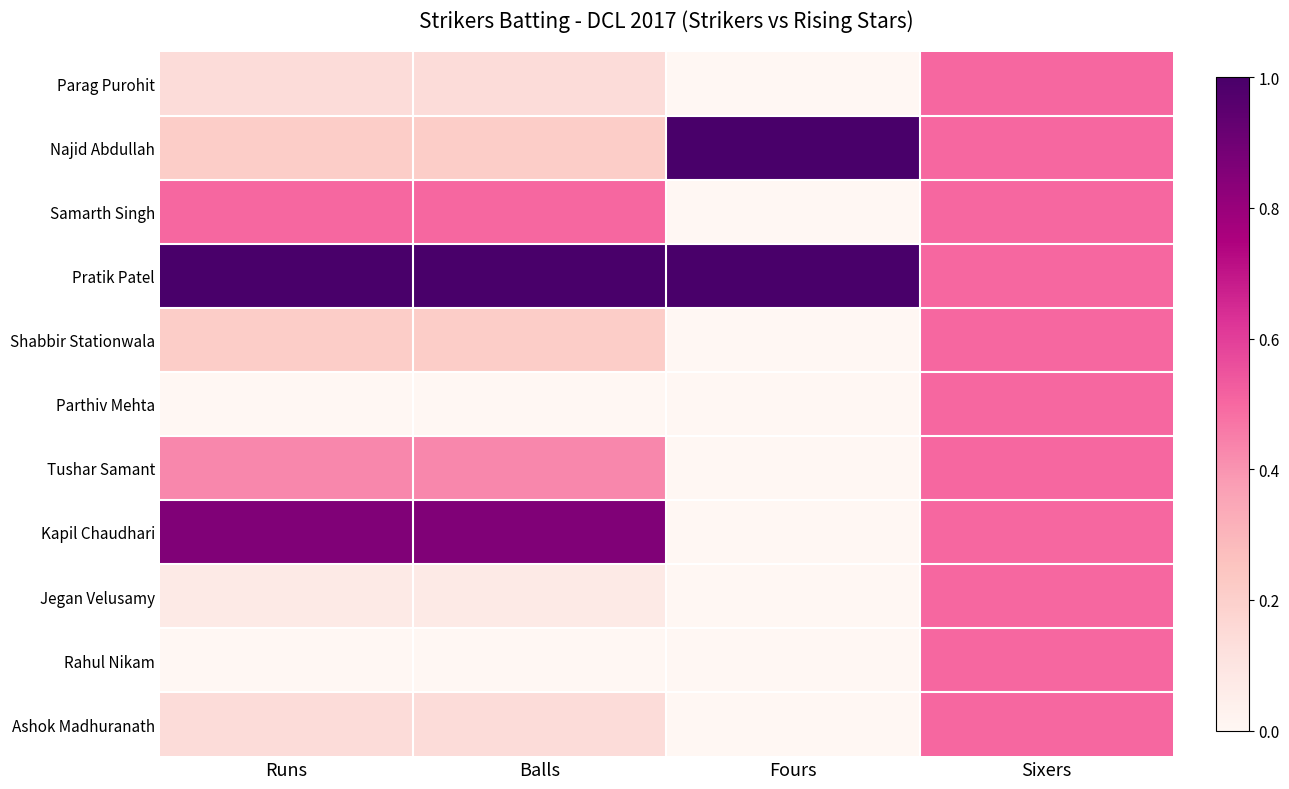

How many categories are shown in the chart?

4